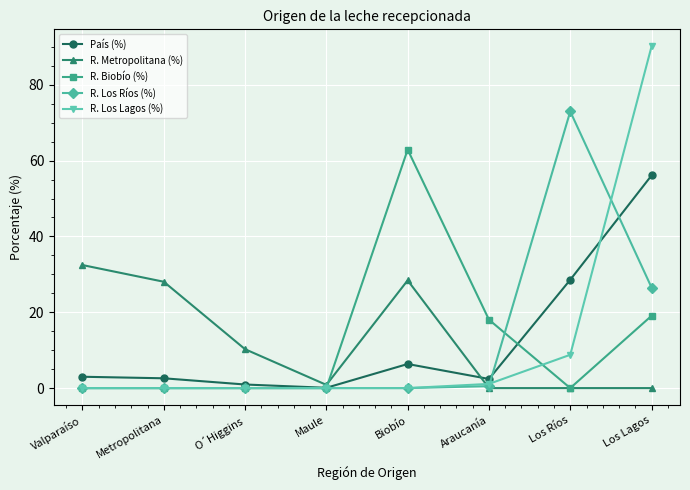

What is the difference between the maximum and minimum values in the R. Los Ríos (%) series?

73.0